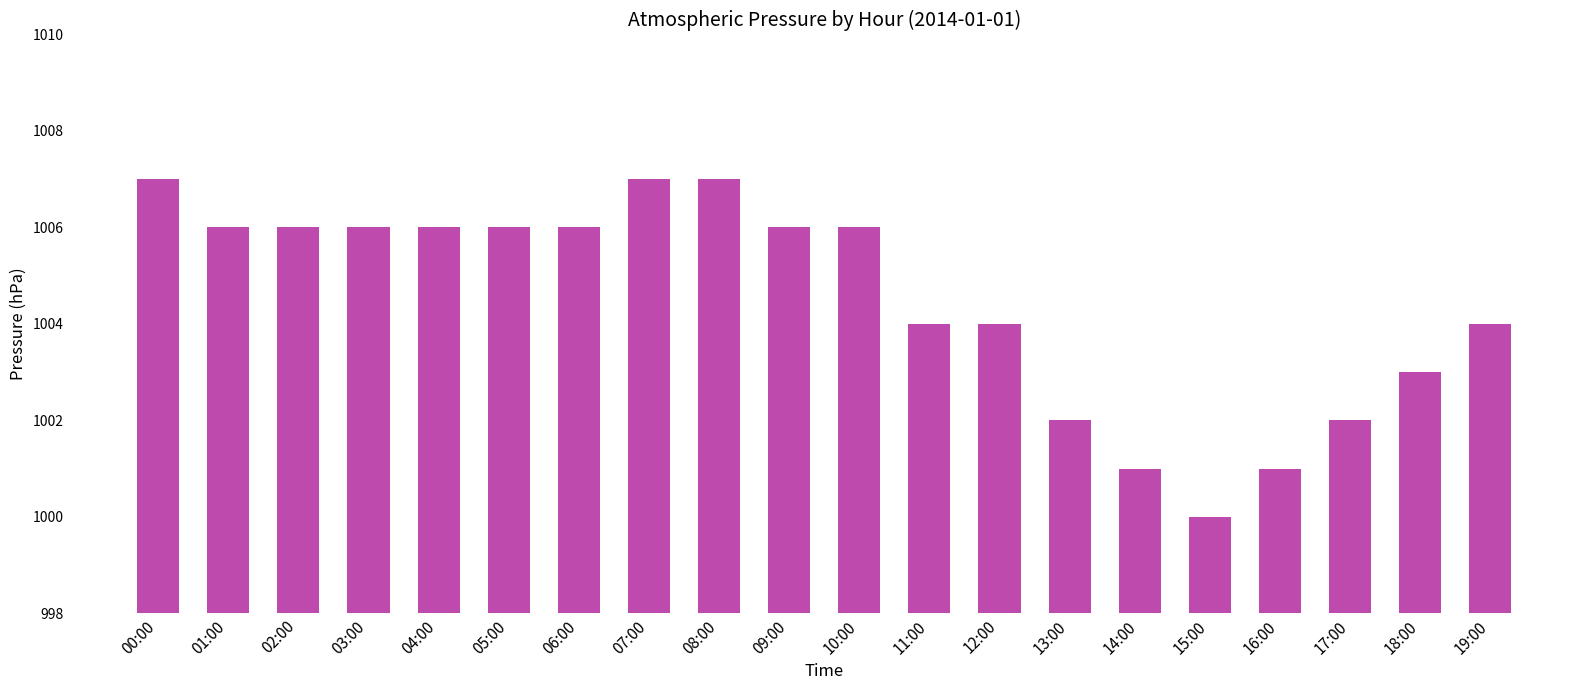

What is the maximum value shown in the chart?

1007